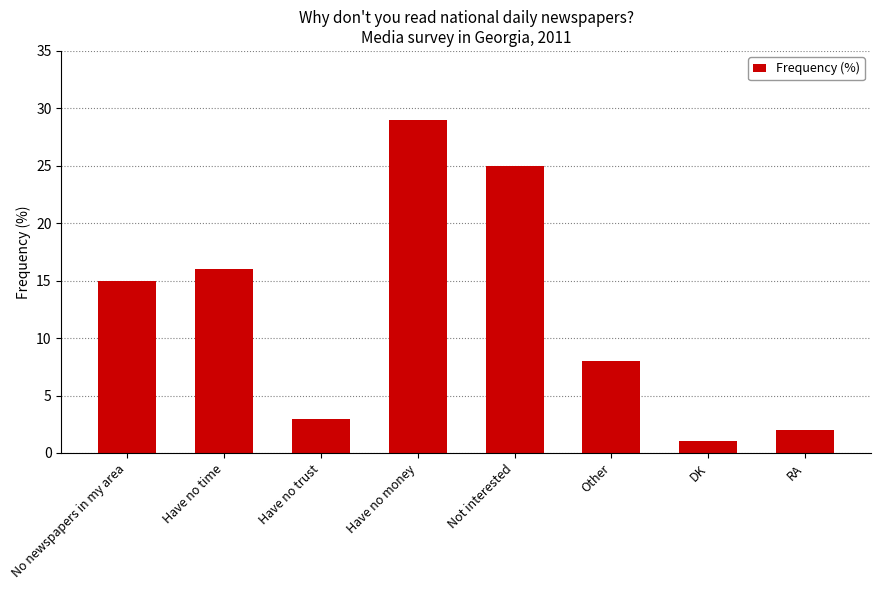

What is the label of the 2nd bar from the right?

DK